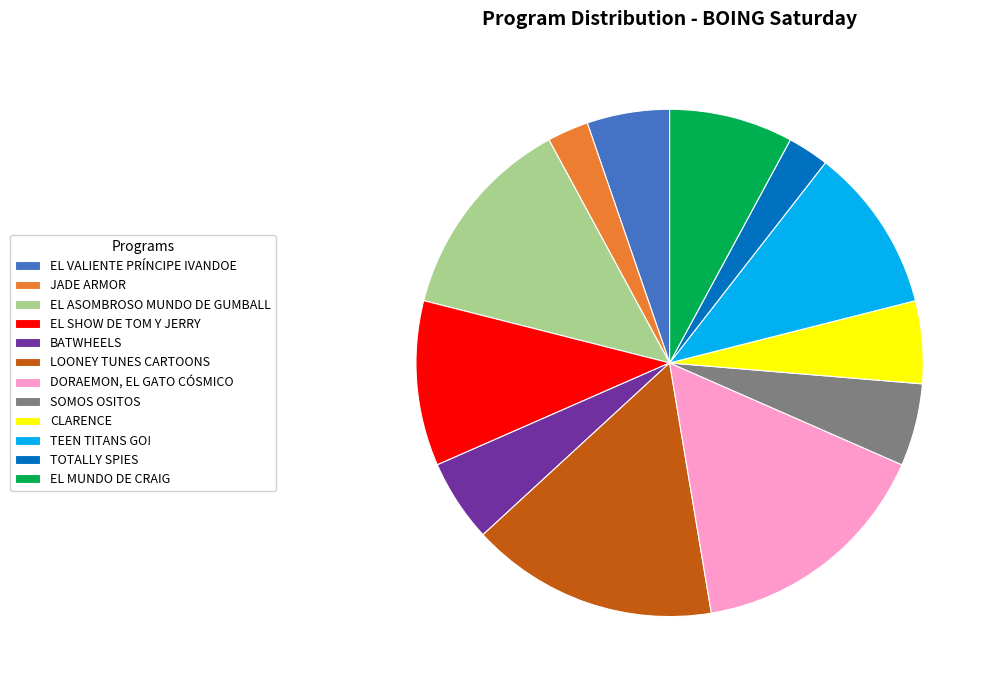

How many segments does this pie chart have?

12